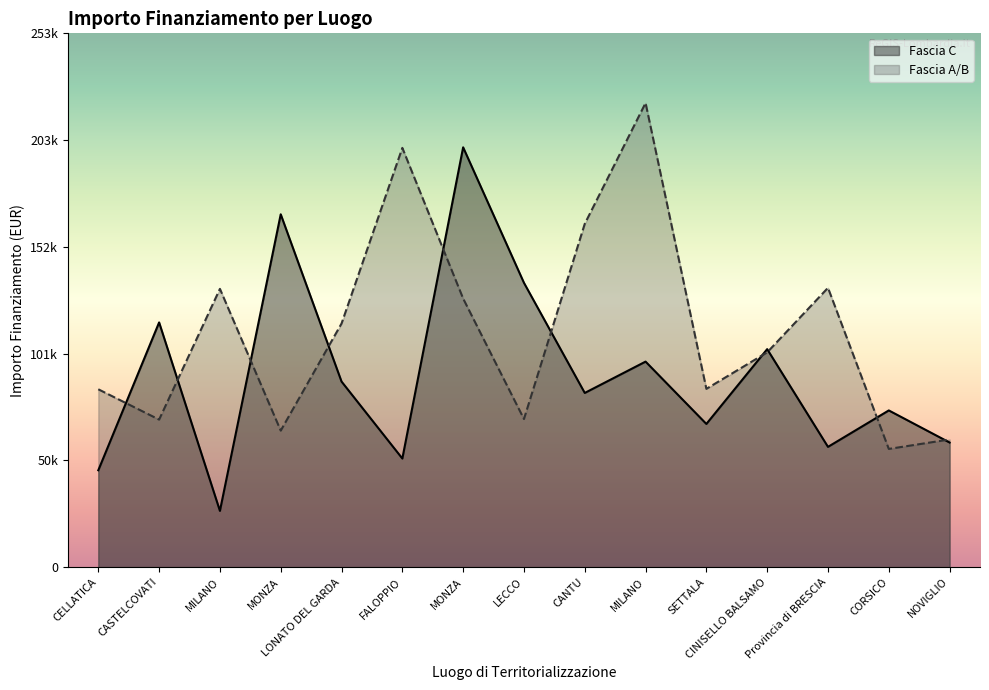

How many intersections are there between Fascia C and Fascia A/B?

10